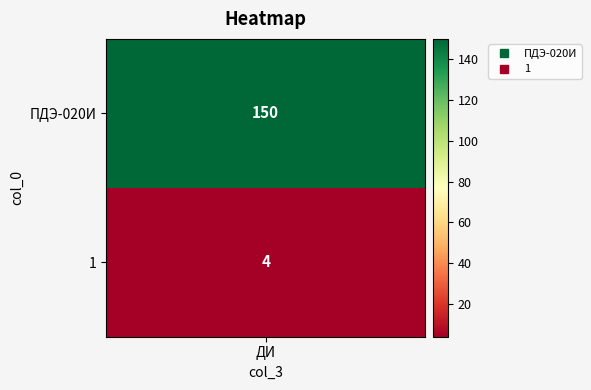

What is the maximum value shown in the chart?

150